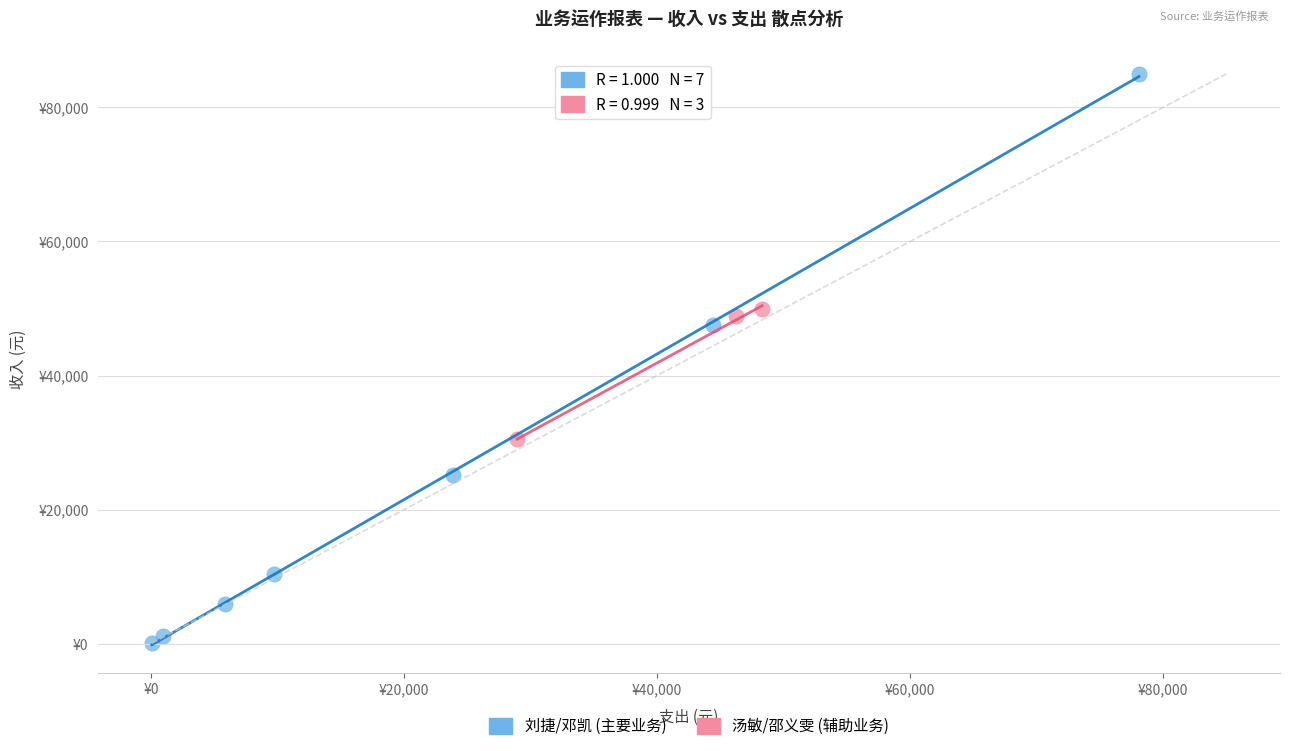

Which series contains the lowest Y value?

刘捷/邓凯 (主要业务)